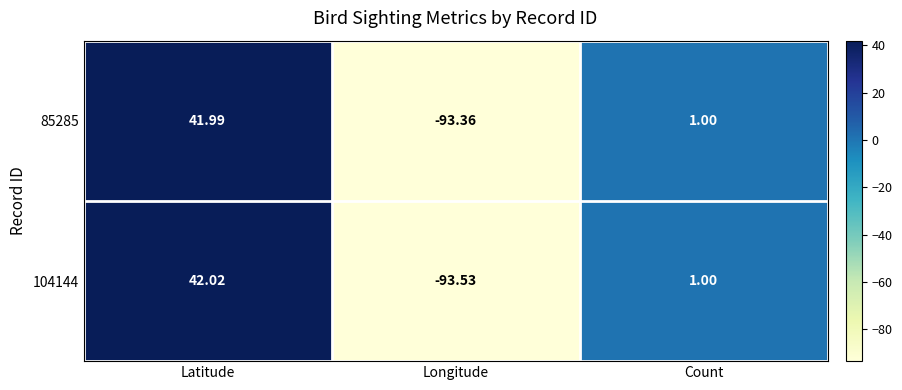

Which category has the highest value in the 104144 series?

Latitude